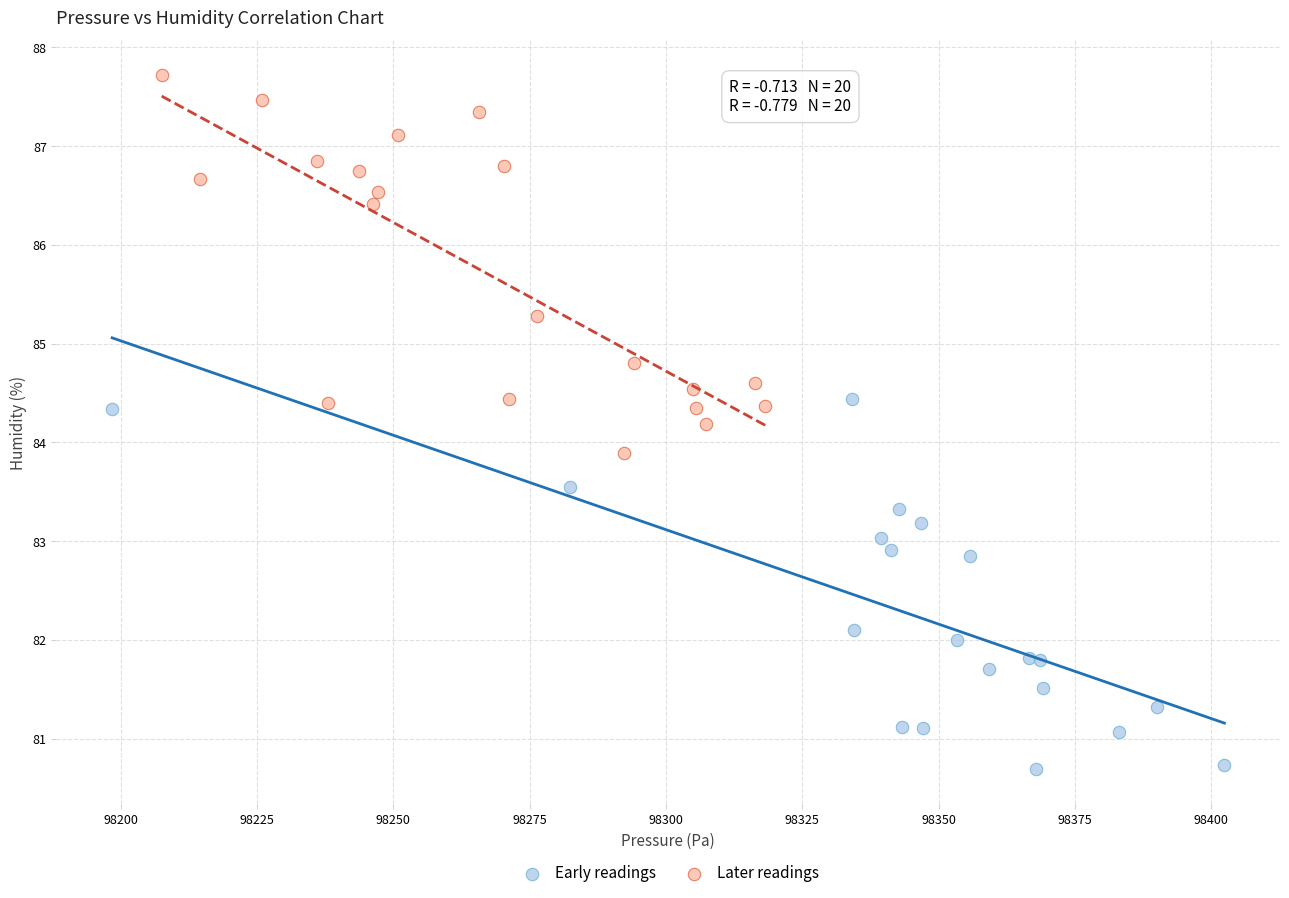

Which series contains the lowest Y value?

Early readings